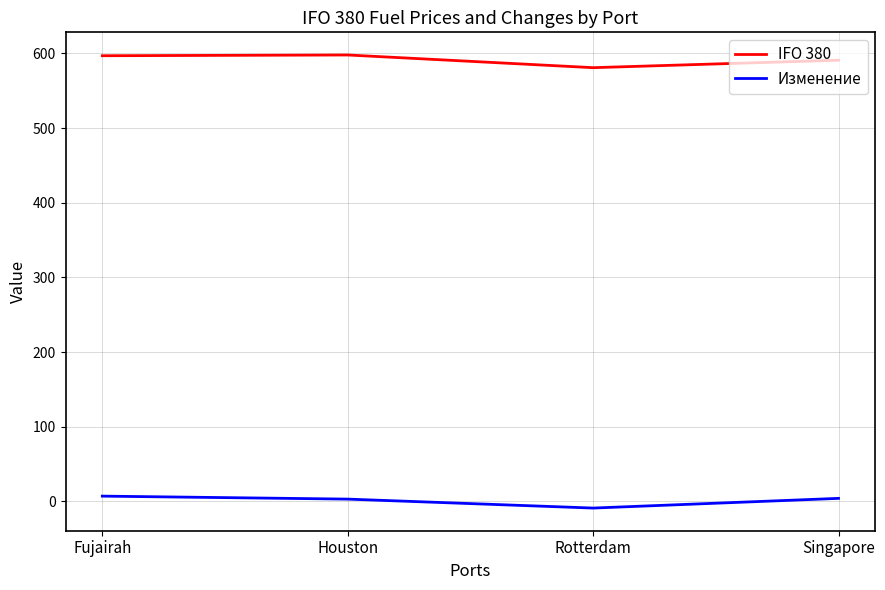

True or false: IFO 380 has a value of 224 at Fujairah.

False